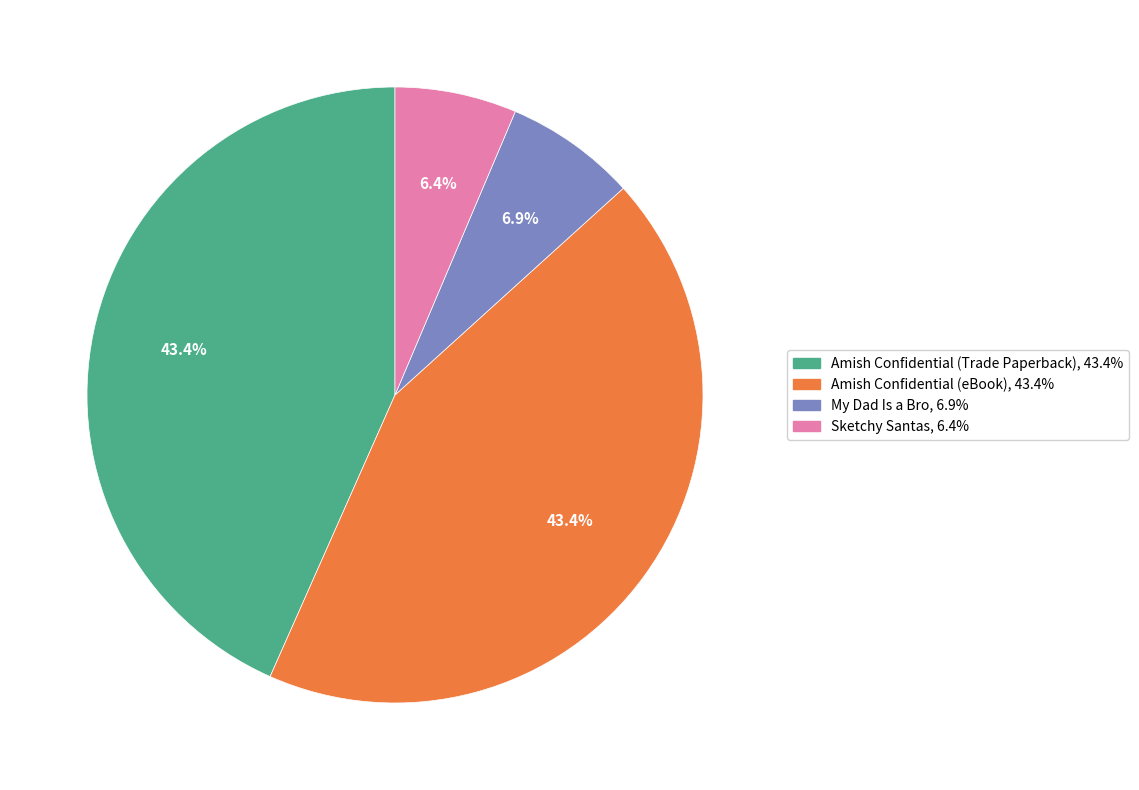

To the nearest percent, what is the difference between the Amish Confidential (Trade Paperback) and My Dad Is a Bro slice percentages?

36%